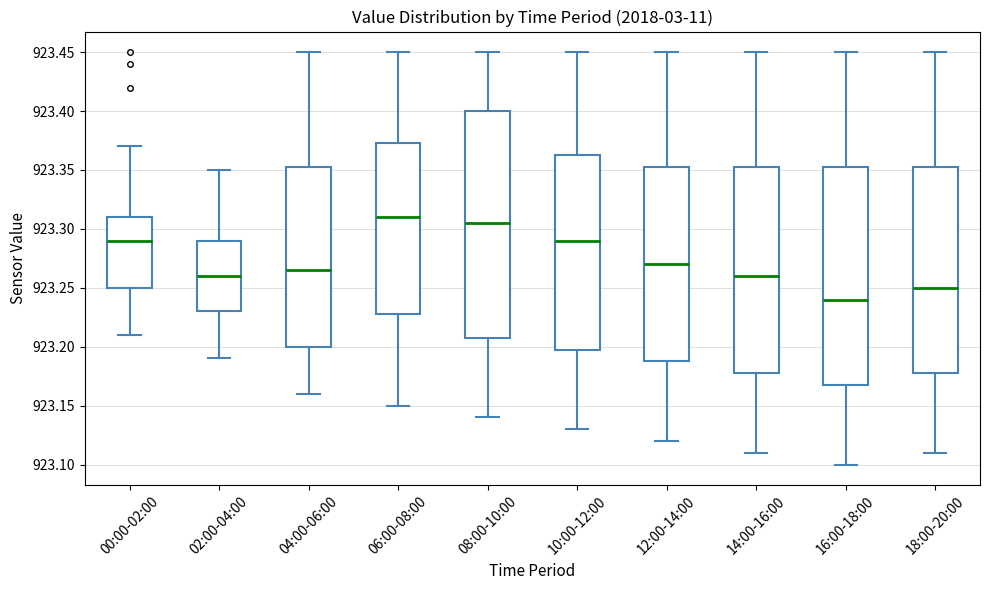

Reading left to right, read every box against the y-axis: the position of its median line, the range the box covers, and the ends of its whiskers. The values are not printed on the chart, so give them approximately, as read against the axis.

00:00-02:00: median 923.290, box 923.250 to 923.310, whiskers 923.210 to 923.370
02:00-04:00: median 923.260, box 923.230 to 923.290, whiskers 923.190 to 923.350
04:00-06:00: median 923.265, box 923.200 to 923.355, whiskers 923.160 to 923.450
06:00-08:00: median 923.310, box 923.230 to 923.375, whiskers 923.150 to 923.450
08:00-10:00: median 923.305, box 923.210 to 923.400, whiskers 923.140 to 923.450
10:00-12:00: median 923.290, box 923.200 to 923.365, whiskers 923.130 to 923.450
12:00-14:00: median 923.270, box 923.190 to 923.355, whiskers 923.120 to 923.450
14:00-16:00: median 923.260, box 923.180 to 923.355, whiskers 923.110 to 923.450
16:00-18:00: median 923.240, box 923.170 to 923.355, whiskers 923.100 to 923.450
18:00-20:00: median 923.250, box 923.180 to 923.355, whiskers 923.110 to 923.450